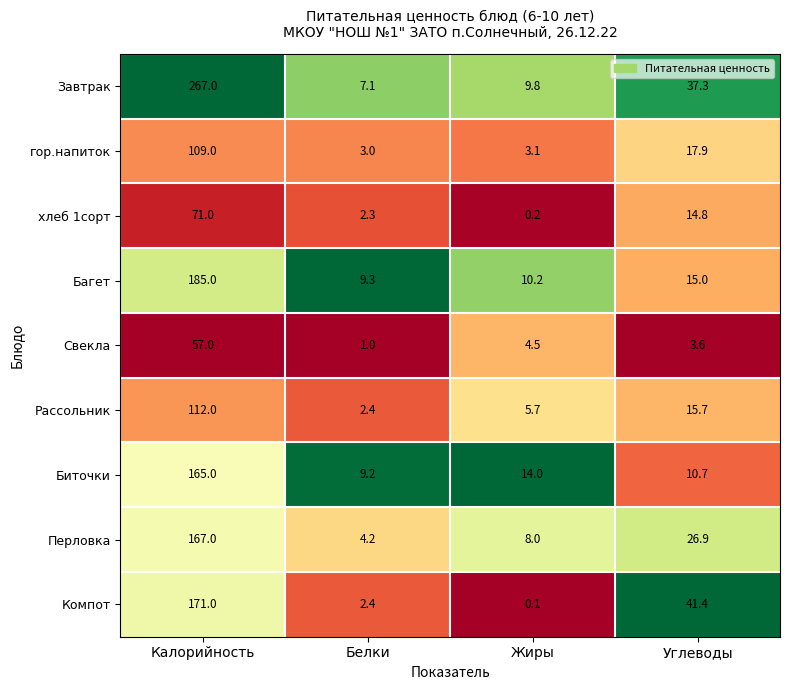

Which category has the lowest value in the Рассольник series?

Белки